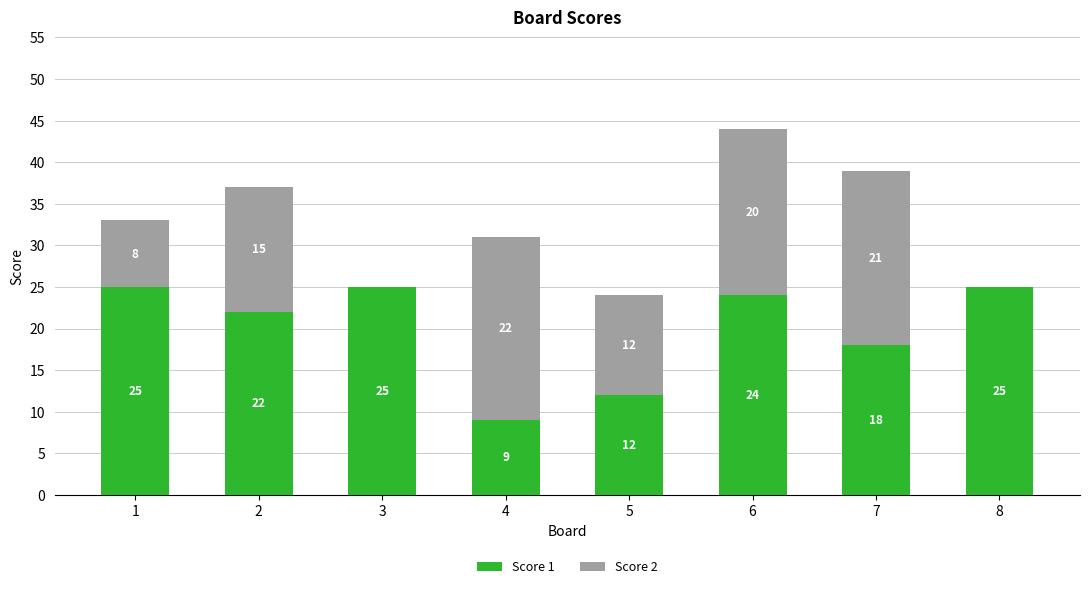

At which category is the sum across all series the highest?

6